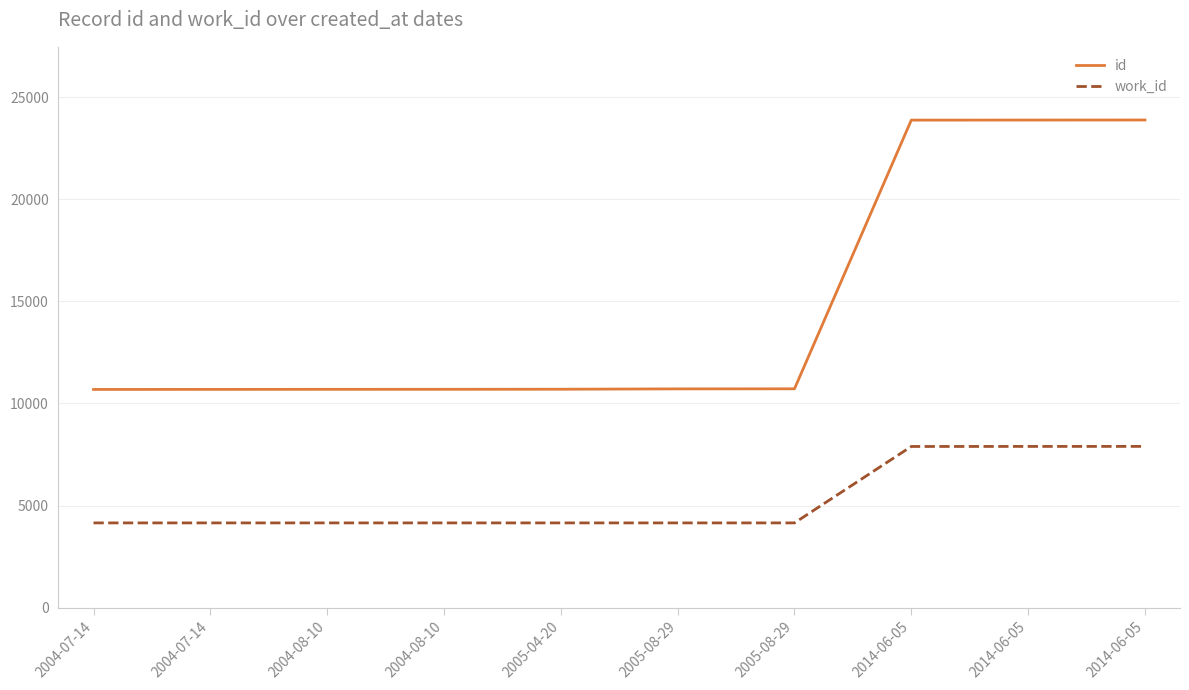

Reading right to left, what are all the values shown in this chart?

id: 23879	23876	23873	10718	10715	10698	10694	10693	10690	10688
work_id: 7899	7898	7895	4153	4153	4153	4153	4153	4153	4153